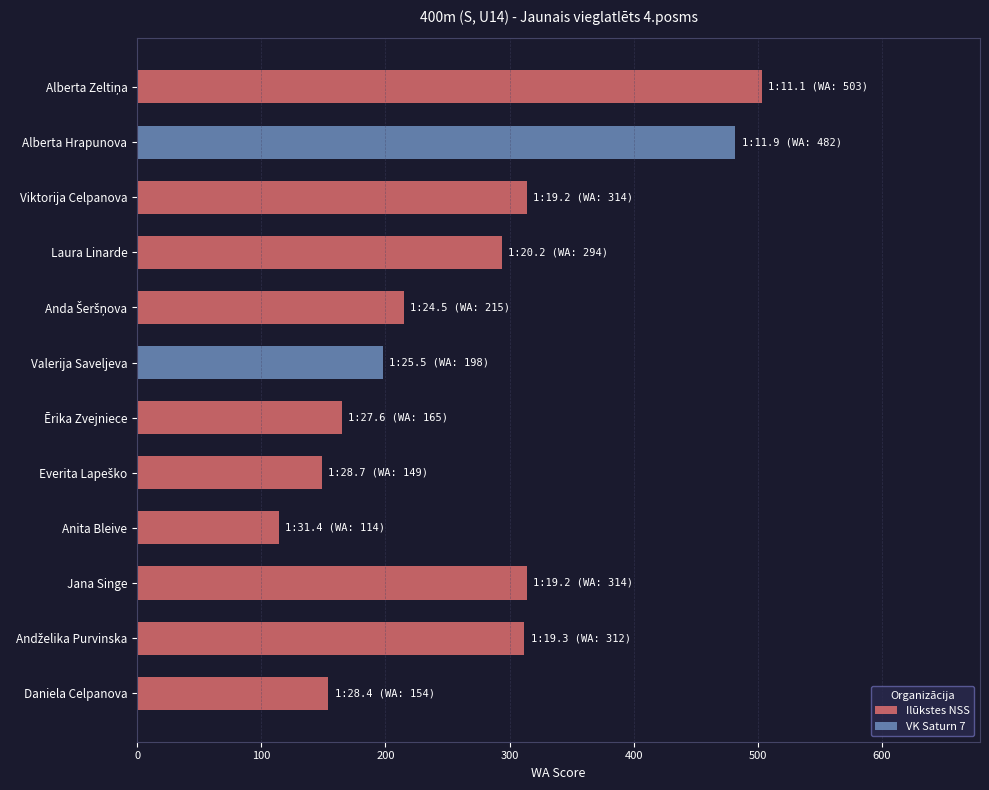

Reading right to left, extract all data points from this chart.

154	312	314	114	149	165	198	215	294	314	482	503